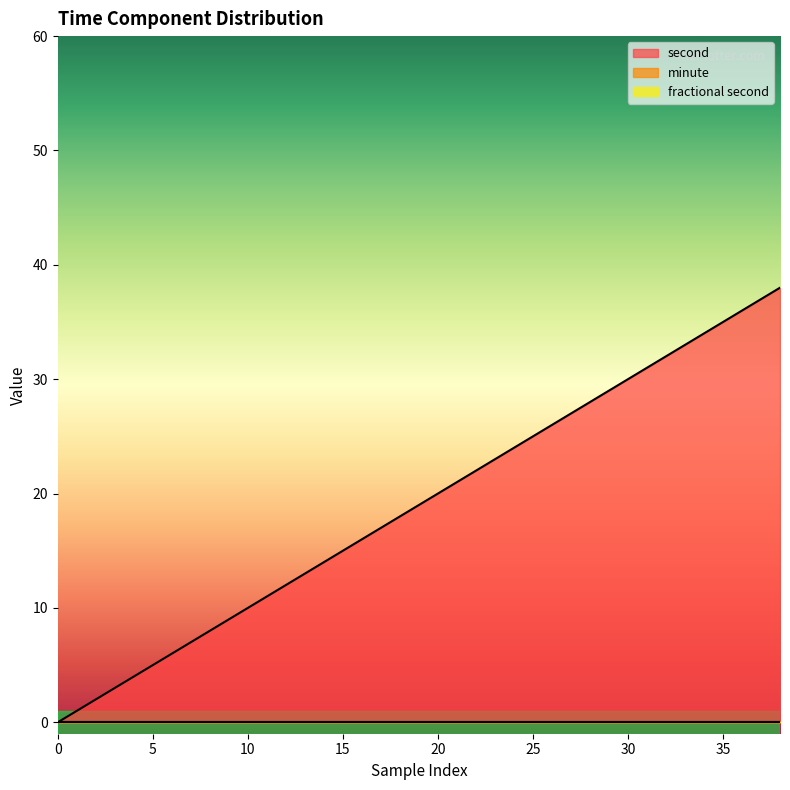

Does the chart display data point markers on the line(s)?

No